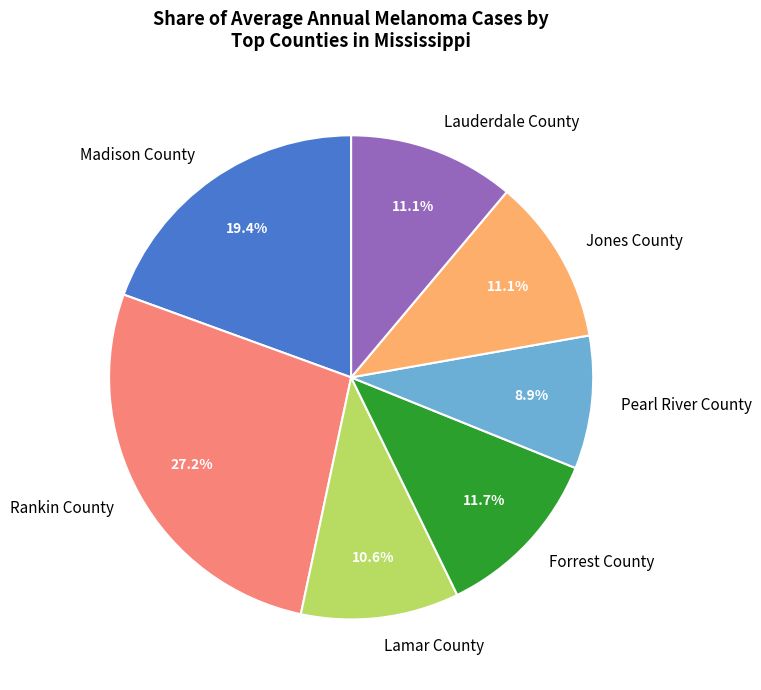

How many segments does this pie chart have?

7